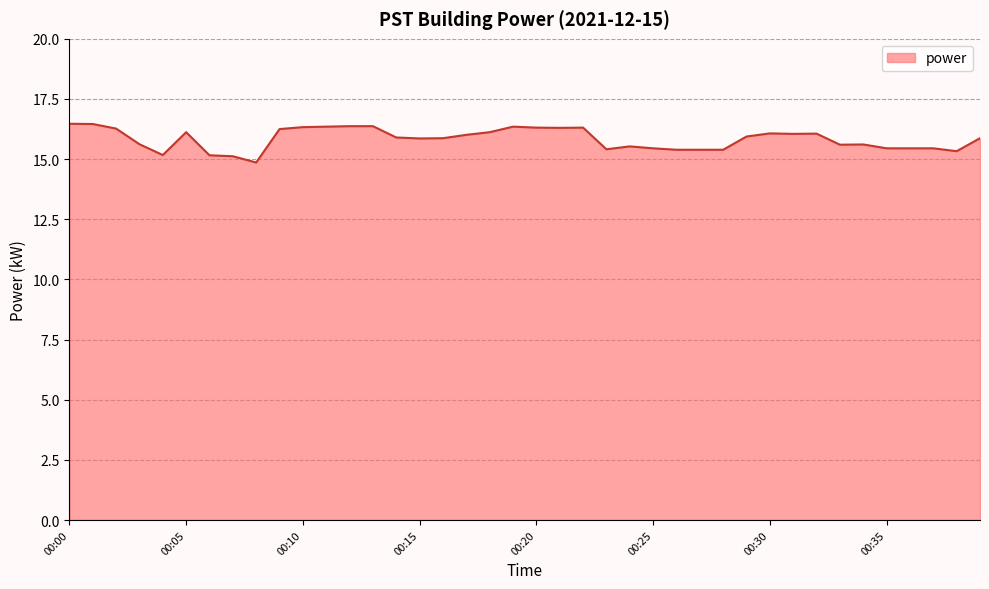

How many lines are shown in the chart?

1